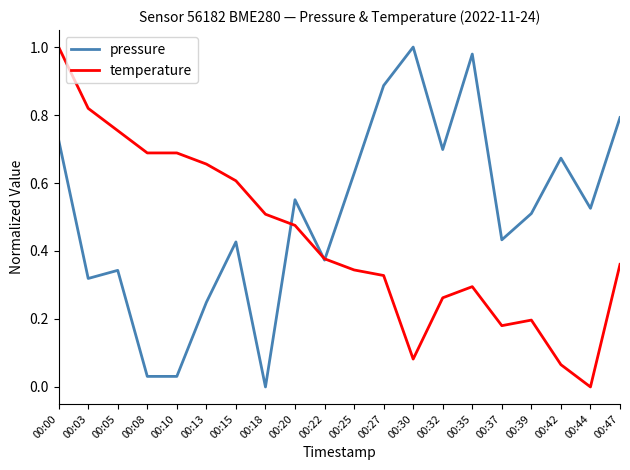

The value of temperature at 00:44 is 0.0. True or false?

True